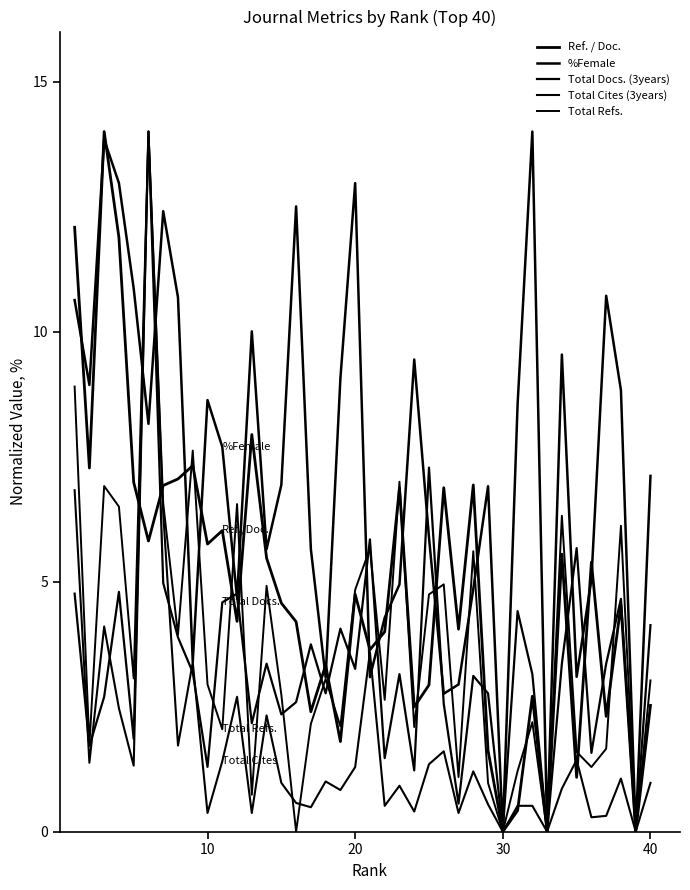

True or false: Ref. / Doc. and Total Refs. intersect in this chart.

True